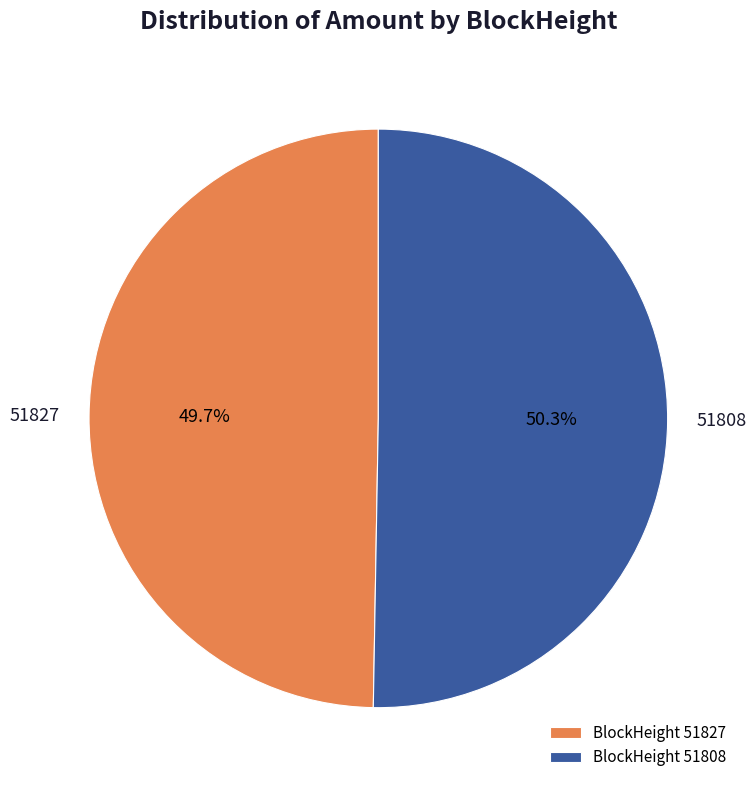

Does 51808 represent more than half of the total?

Yes